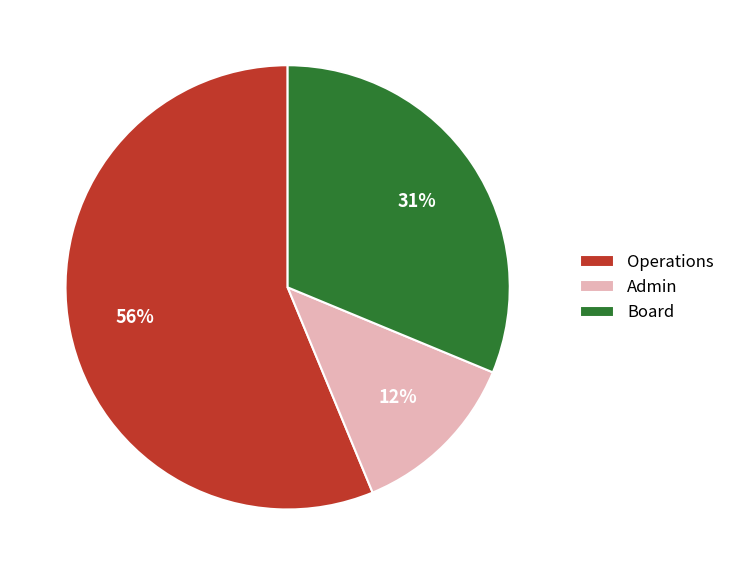

True or false: Admin accounts for 12% of the total.

True